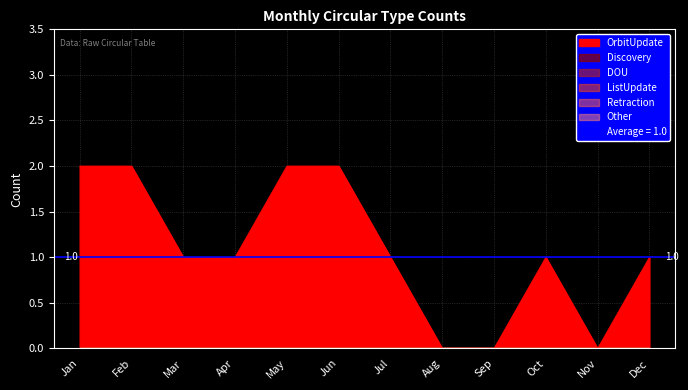

Between Apr and Dec, which is larger?

Apr